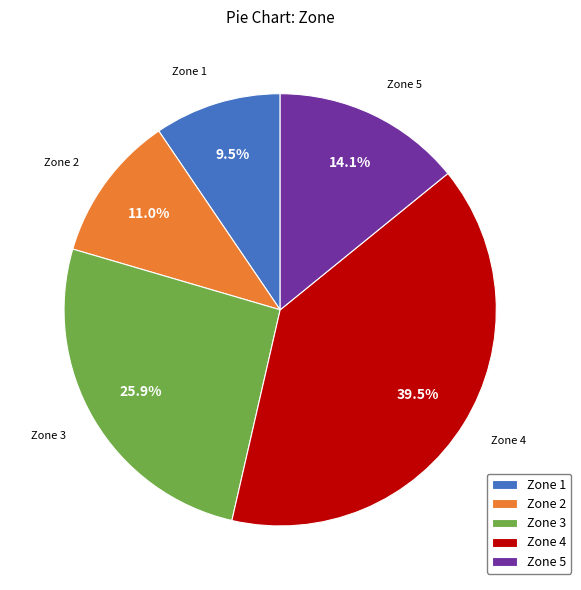

True or false: Zone 5 accounts for 20% of the total.

False